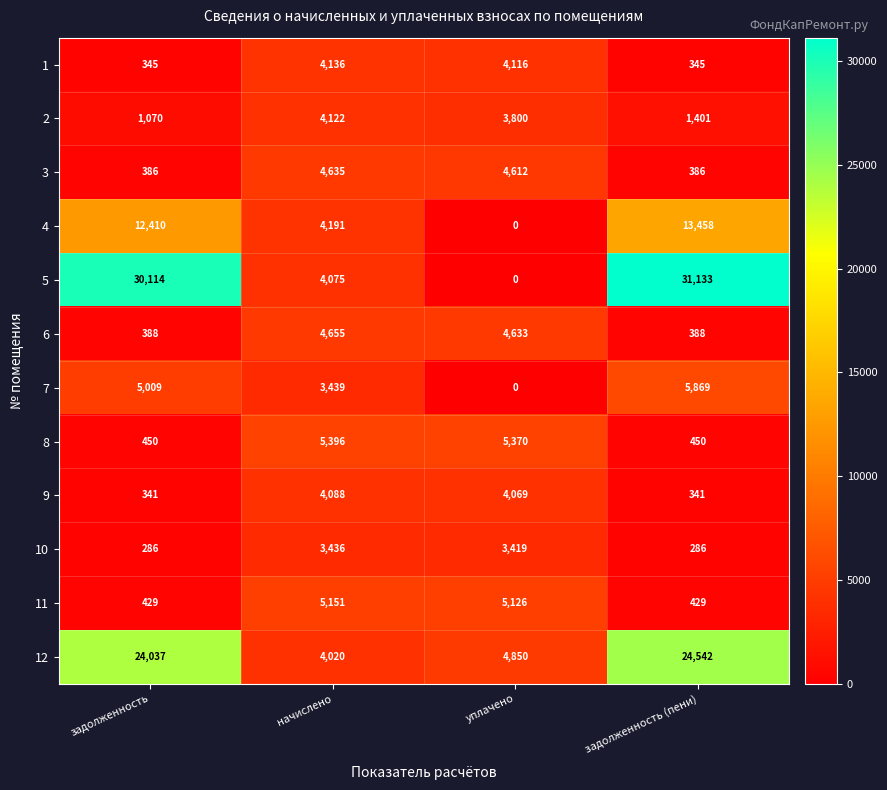

How many values in the 3 series are below 4612?

2